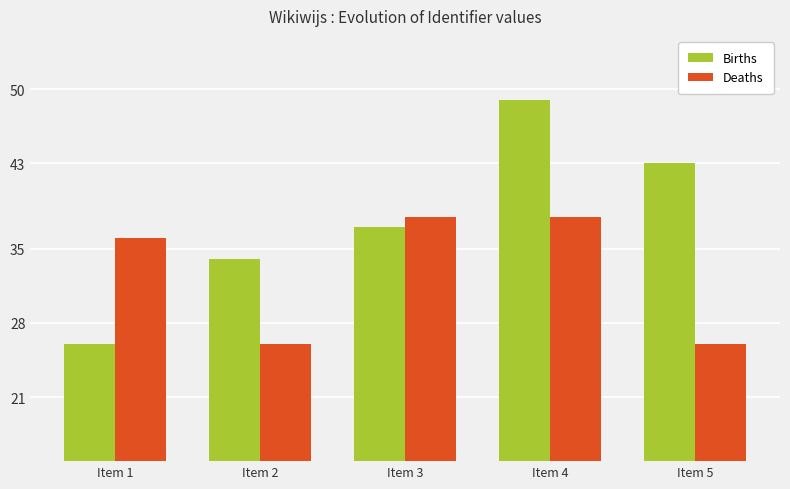

List the series in order of their overall mean, lowest first.

Deaths, Births